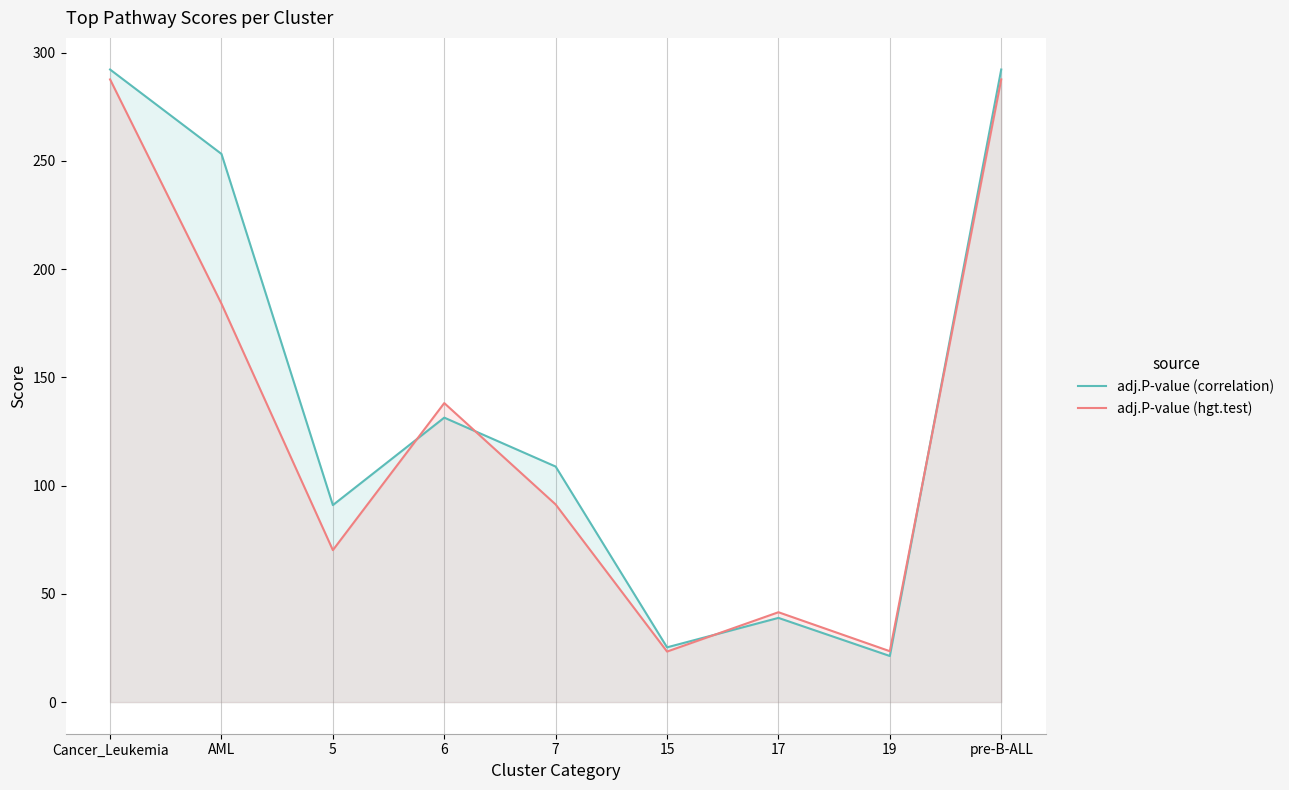

What is the sum of the adj.P-value (correlation) values at Cancer_Leukemia and 7?

401.0